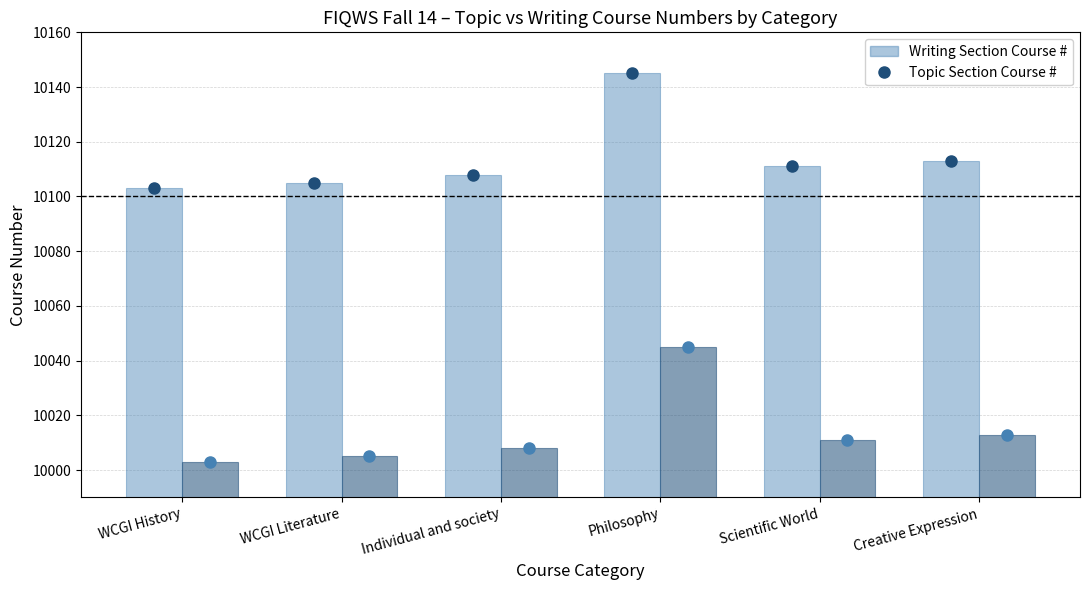

How many series are shown in this chart?

2